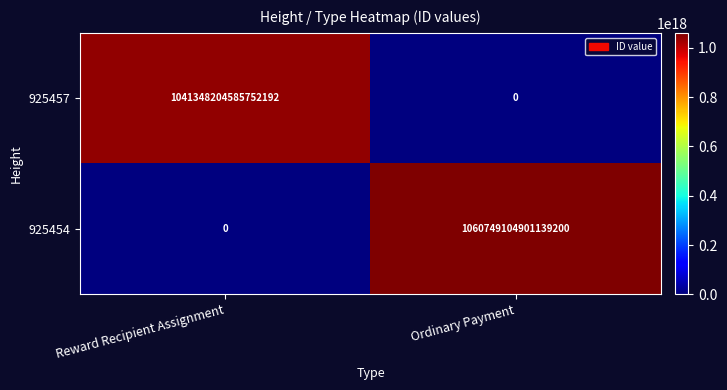

At which label does 925457 reach its minimum?

Ordinary Payment